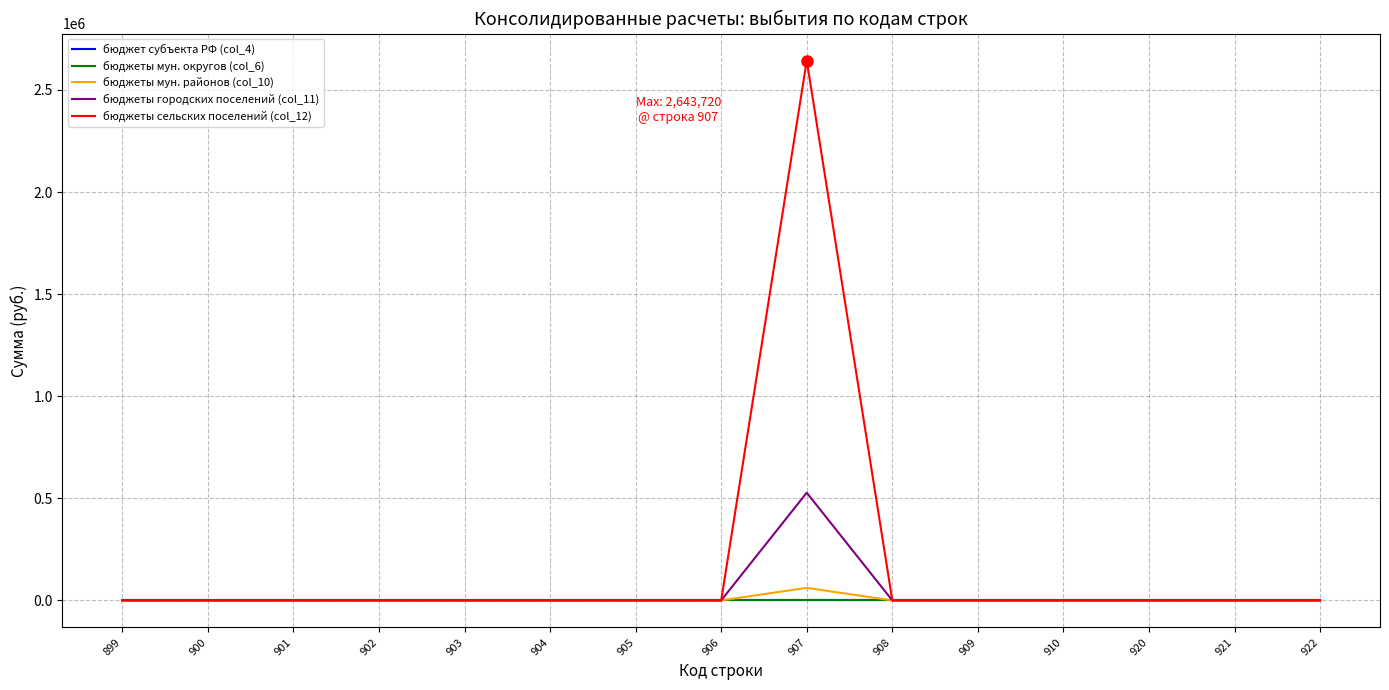

Does the chart have visible grid lines?

Yes